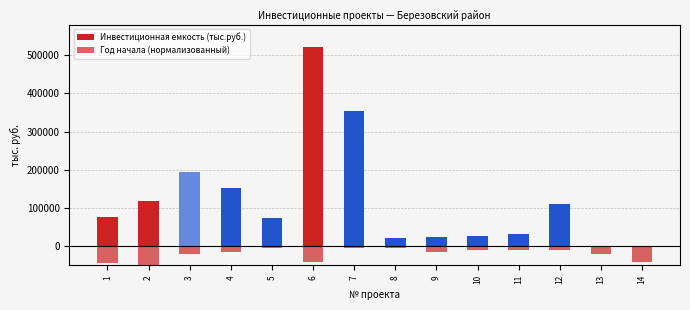

Where does the Год начала (нормализованный) series first go above -15000?

5